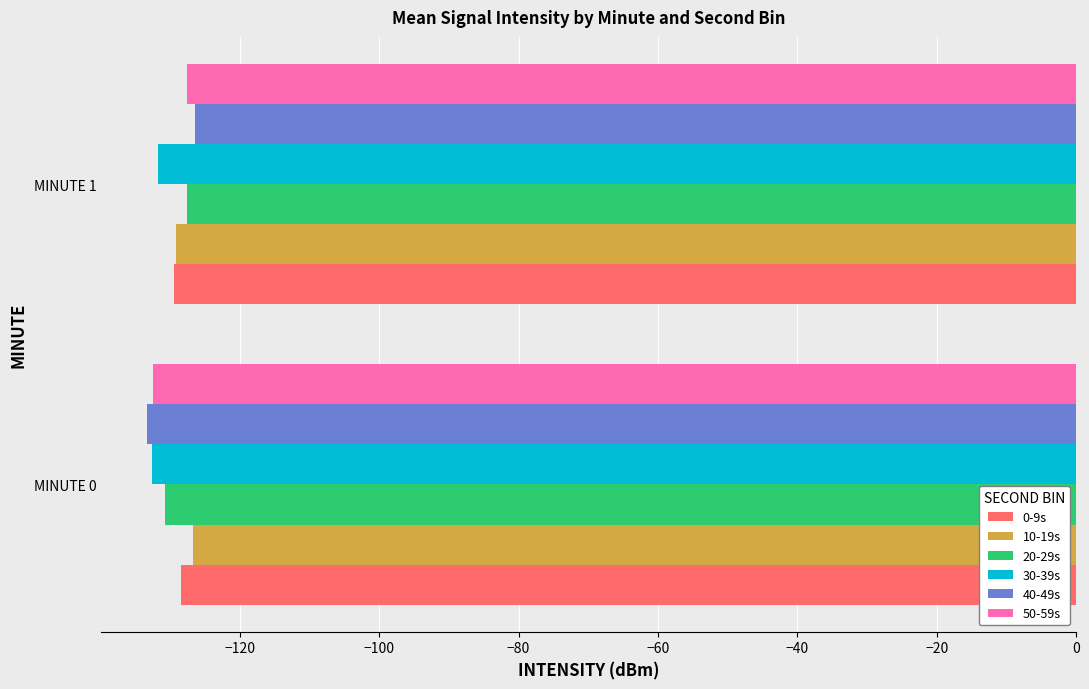

Rank the categories by 20-29s value from highest to lowest.

MINUTE 1, MINUTE 0